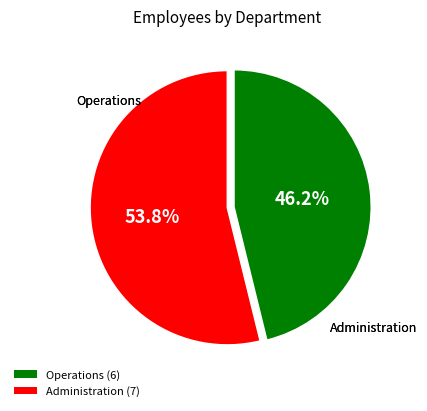

Approximately how many times larger is the value at Operations compared to Administration?

0.9